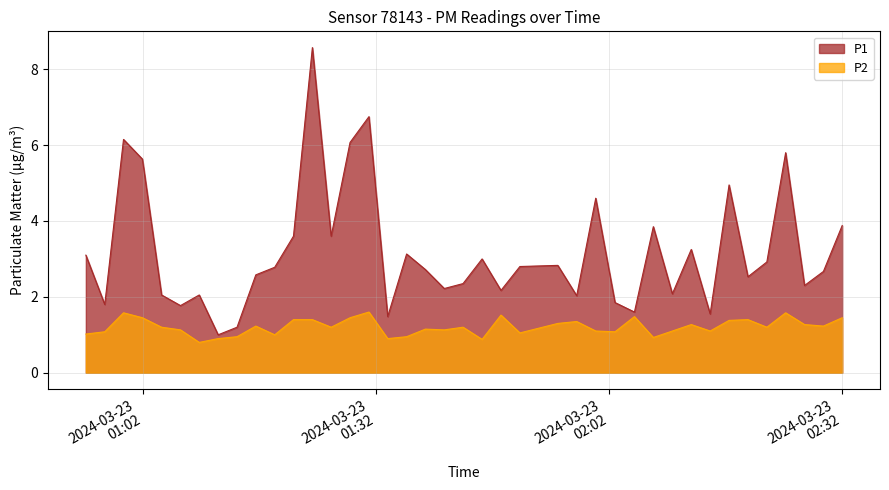

List the series in order of their overall mean, highest first.

P1, P2